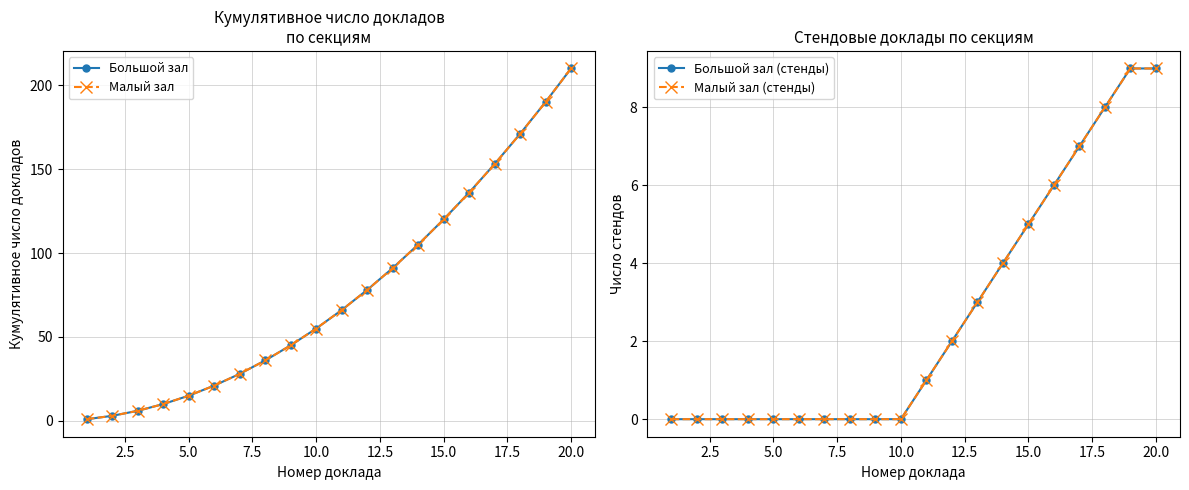

Rank the series by their maximum value, from lowest to highest.

Большой зал (стенды), Малый зал (стенды), Большой зал, Малый зал